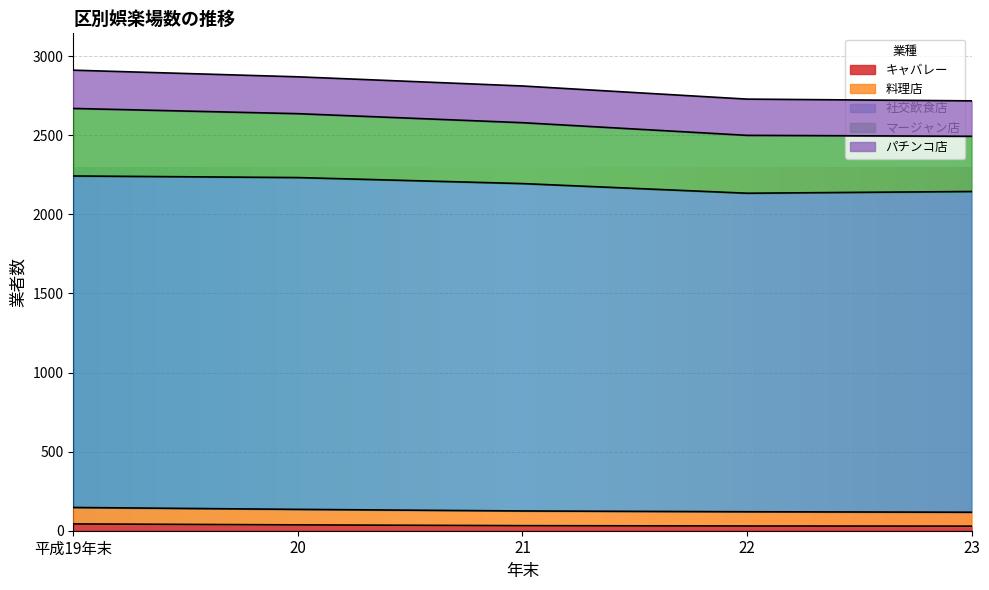

How many data points does each series have?

5